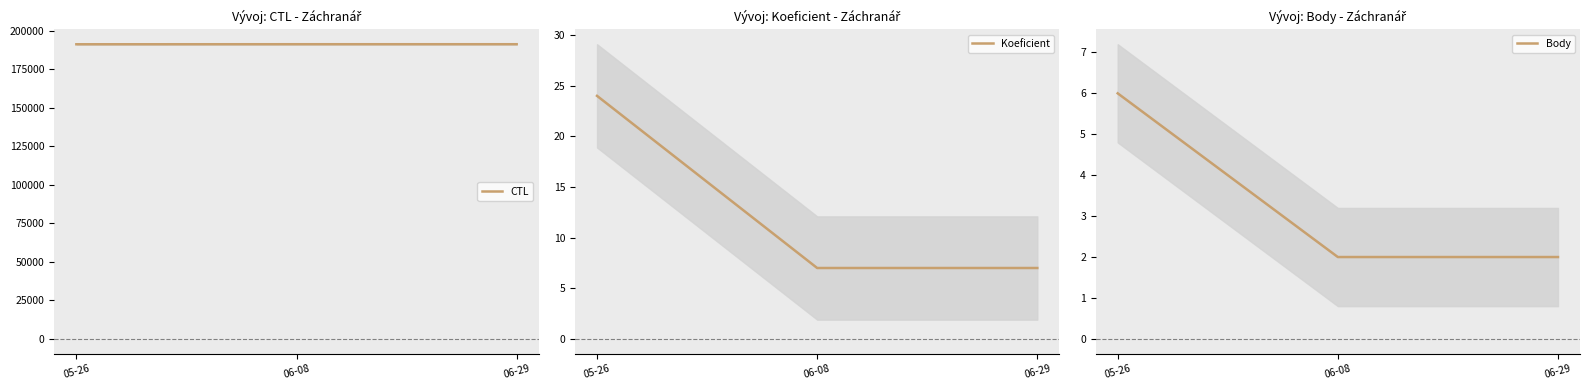

What are all the series names shown in the legend?

CTL, Koeficient, Body